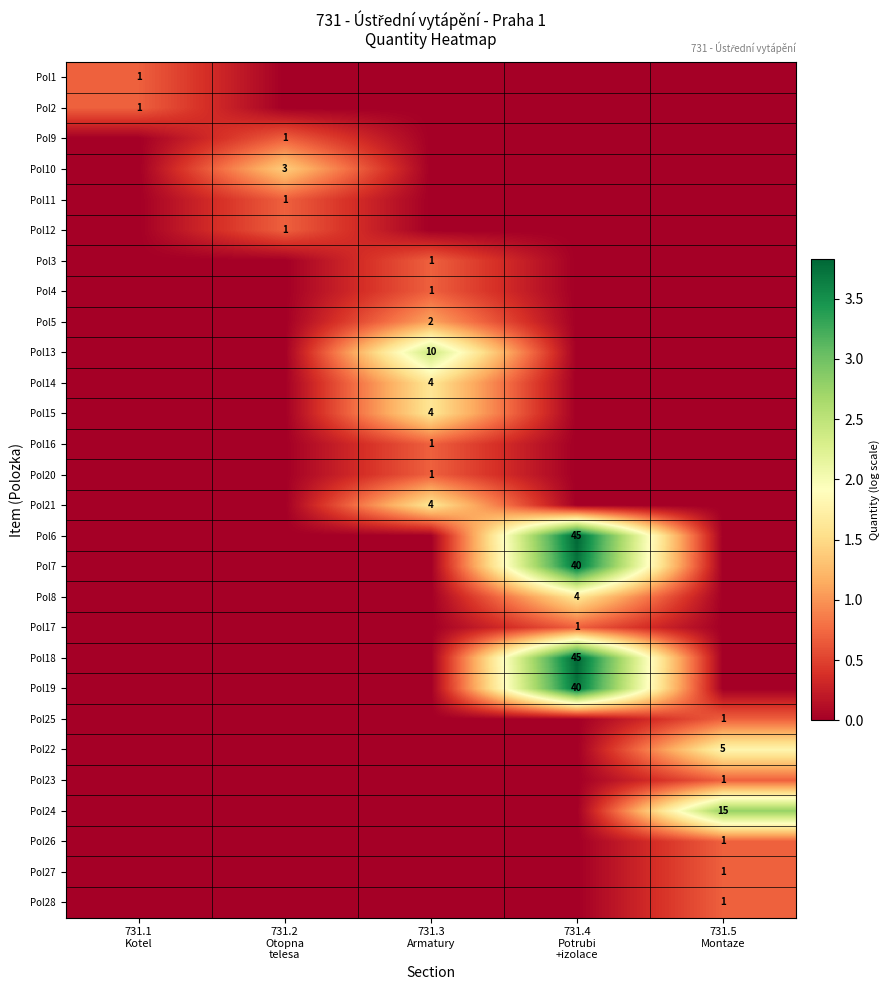

List the labels in order of Pol27 value, smallest first.

731.1 Kotel, 731.2 Otopna telesa, 731.3 Armatury, 731.4 Potrubi +izolace, 731.5 Montaze